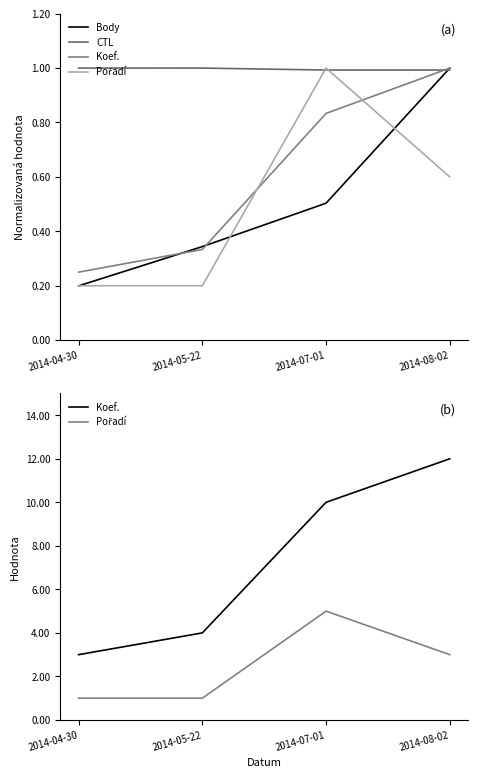

What is the difference between the second highest and minimum values in the Body series?

0.3